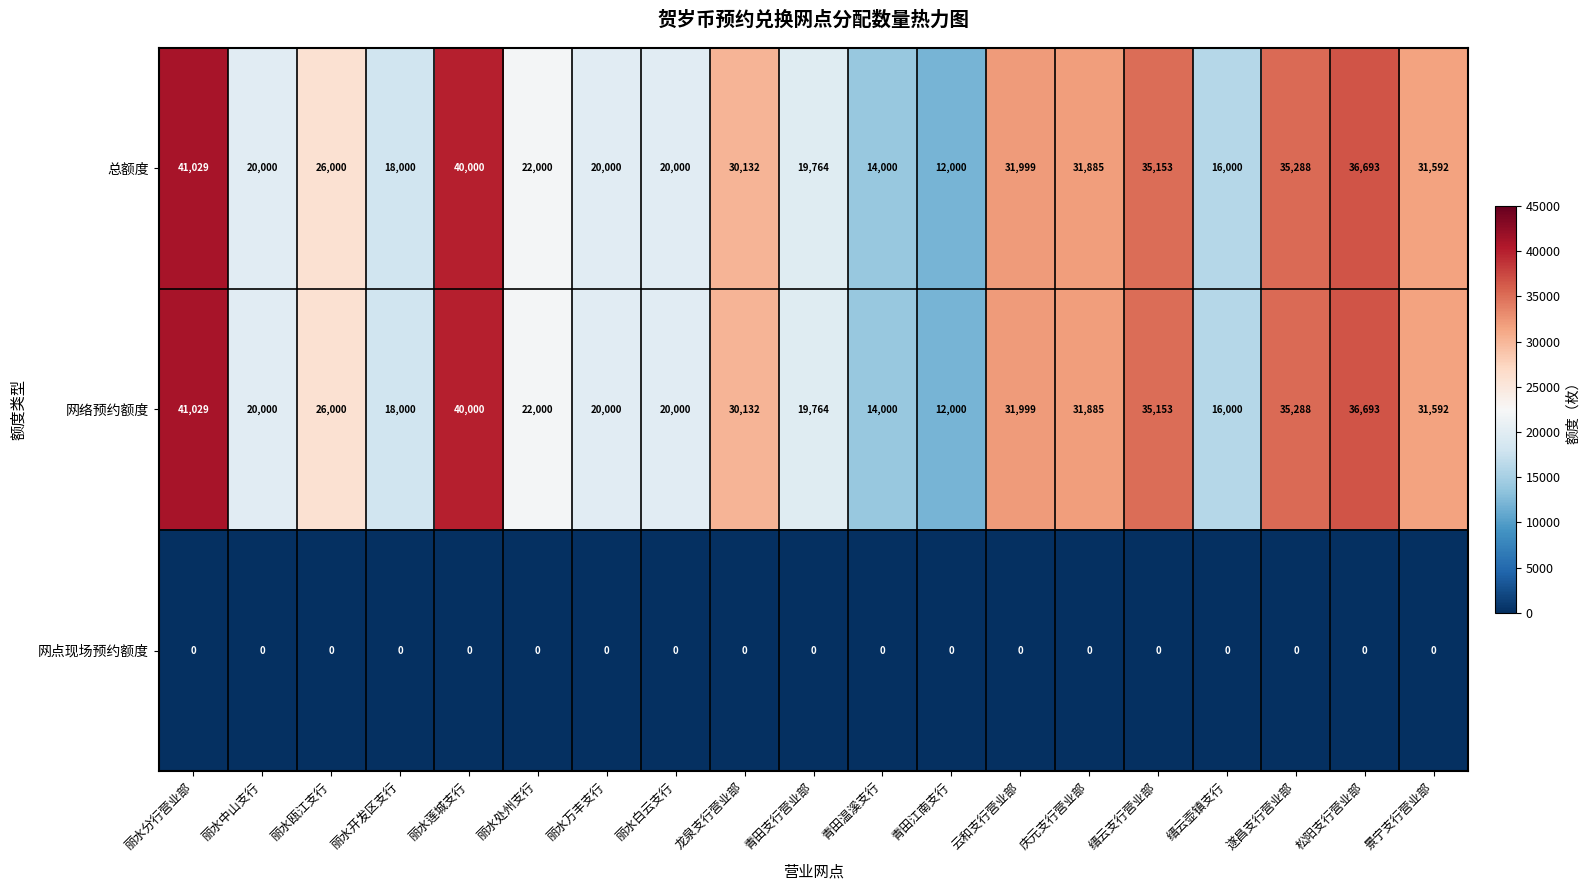

What is the total value across all series at 青田支行营业部?

39528